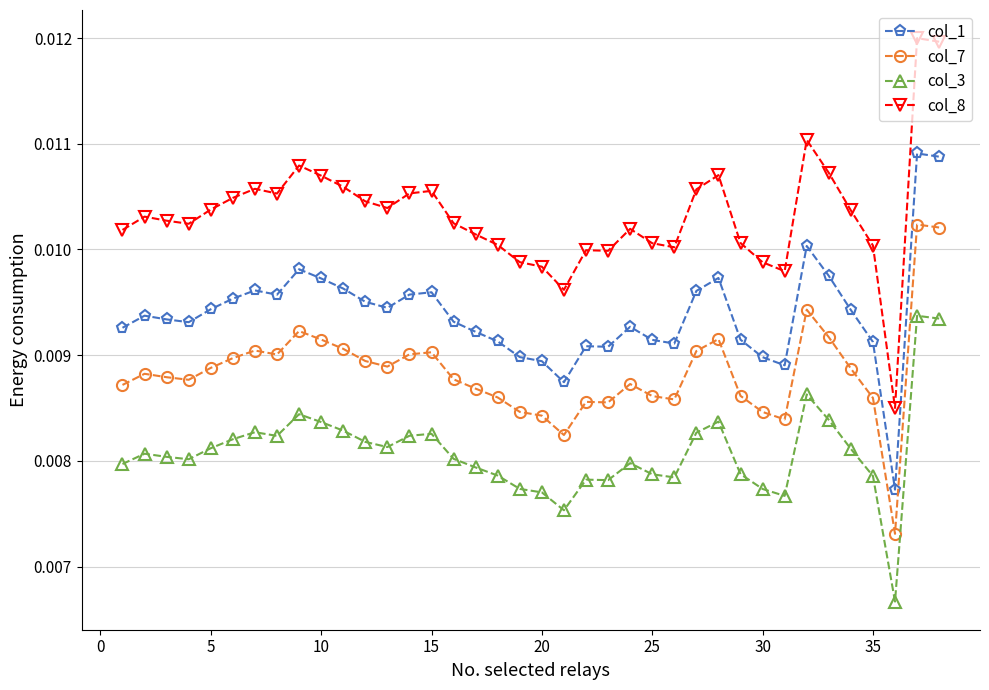

True or false: col_7 and col_1 cross at least once.

False